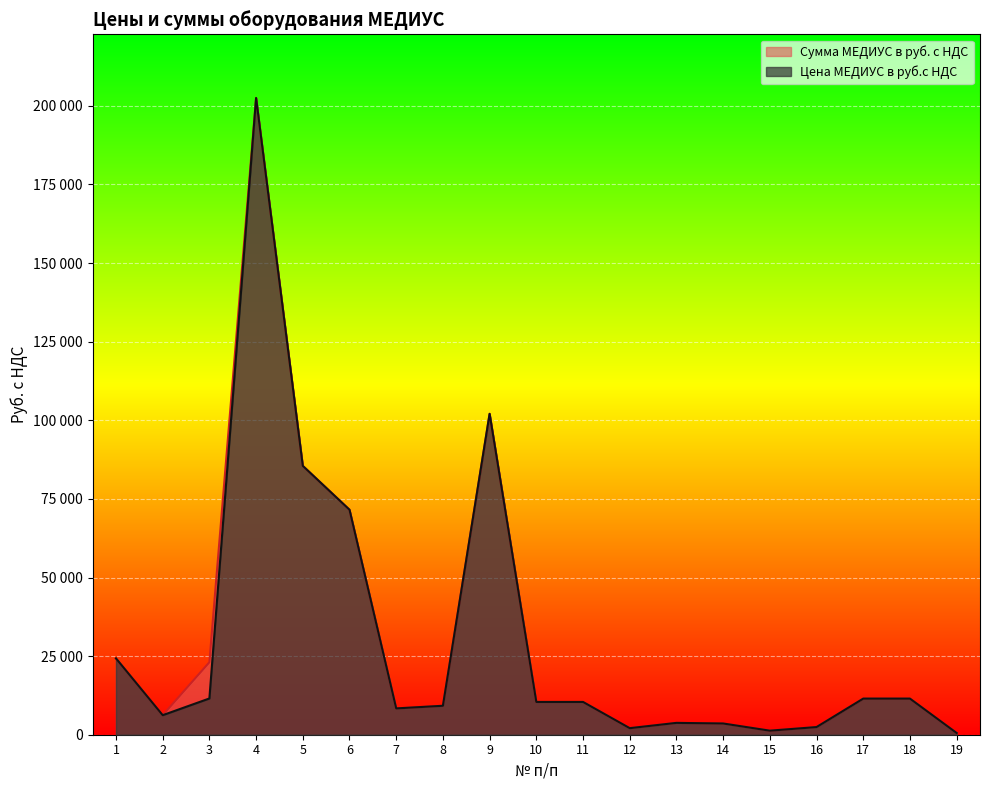

What is the sum of the Сумма МЕДИУС в руб. с НДС values at 10 and 2?

16636